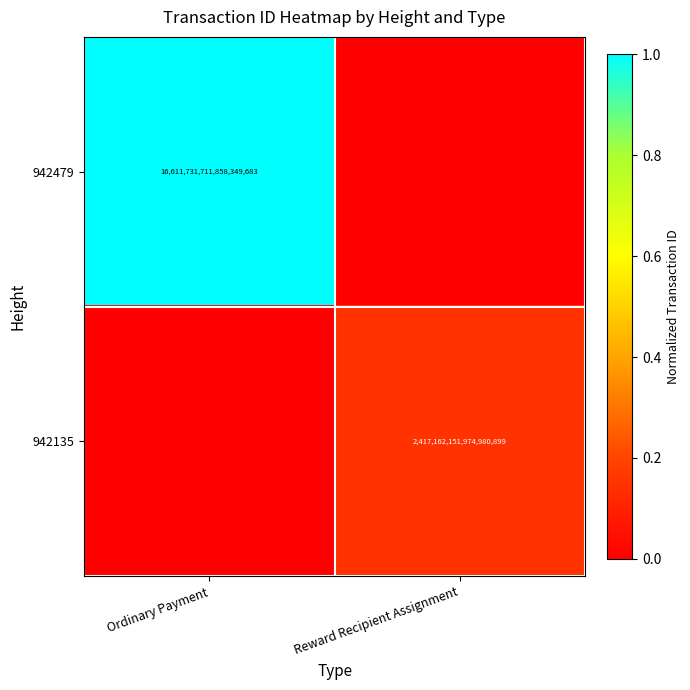

Is it true that 942135 equals 2417162151974981120 at Reward Recipient Assignment?

True